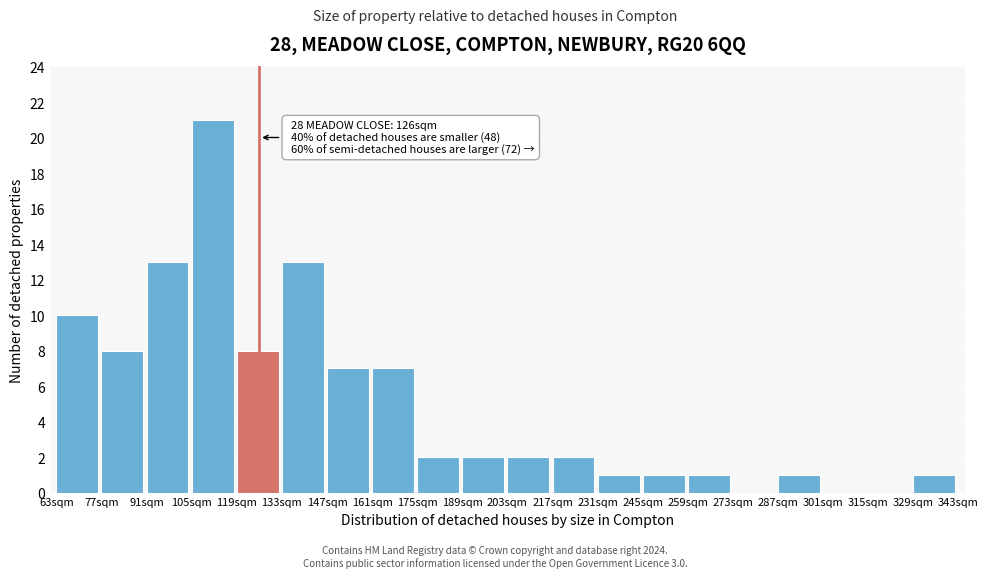

Reading right to left, extract all data points from this chart.

329sqm=1	315sqm=0	301sqm=0	287sqm=1	273sqm=0	259sqm=1	245sqm=1	231sqm=1	217sqm=2	203sqm=2	189sqm=2	175sqm=2	161sqm=7	147sqm=7	133sqm=13	119sqm=8	105sqm=21	91sqm=13	77sqm=8	63sqm=10